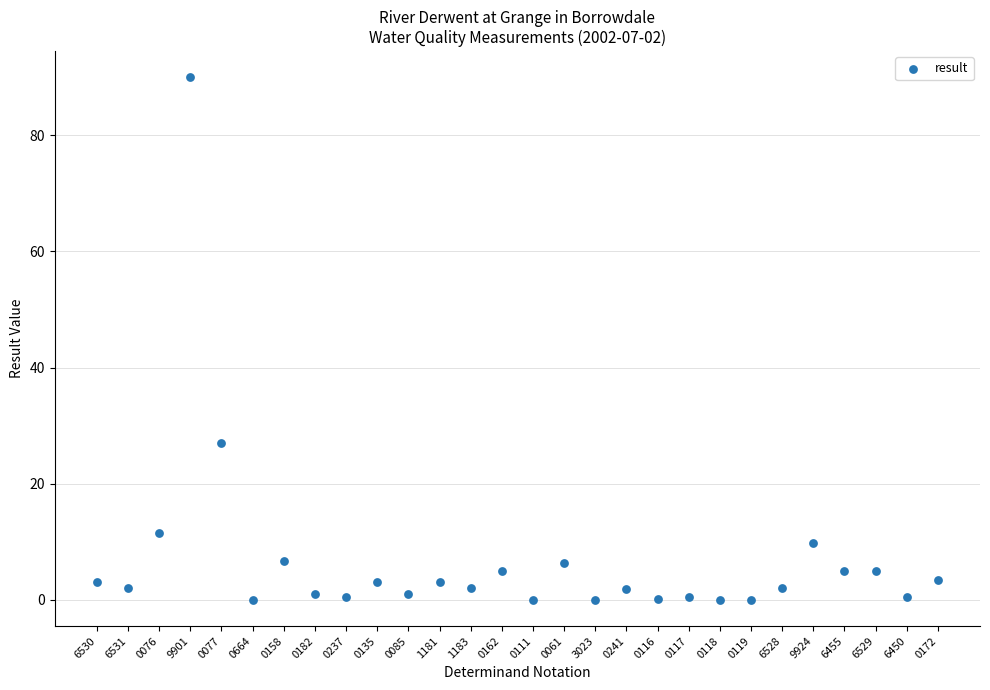

What Y value in the scatter plot is closest to 45?

27.0